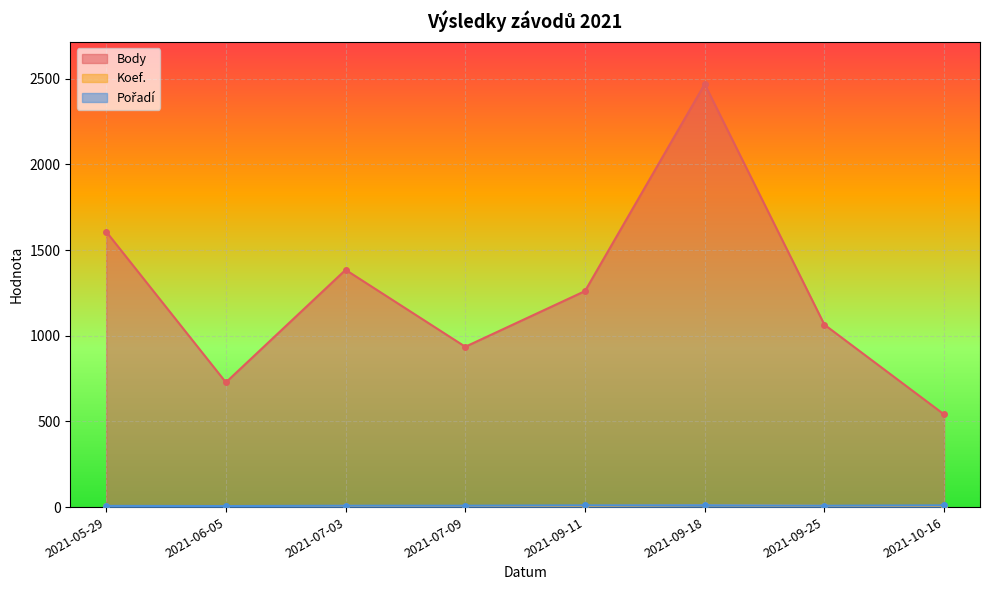

Reading left to right, list all the values displayed in this chart.

Body: 1608	728	1385	936	1261	2469	1065	541
Koef.: 4	2	7	3	7	12	7	3
Pořadí: 7	6	8	8	10	11	8	10